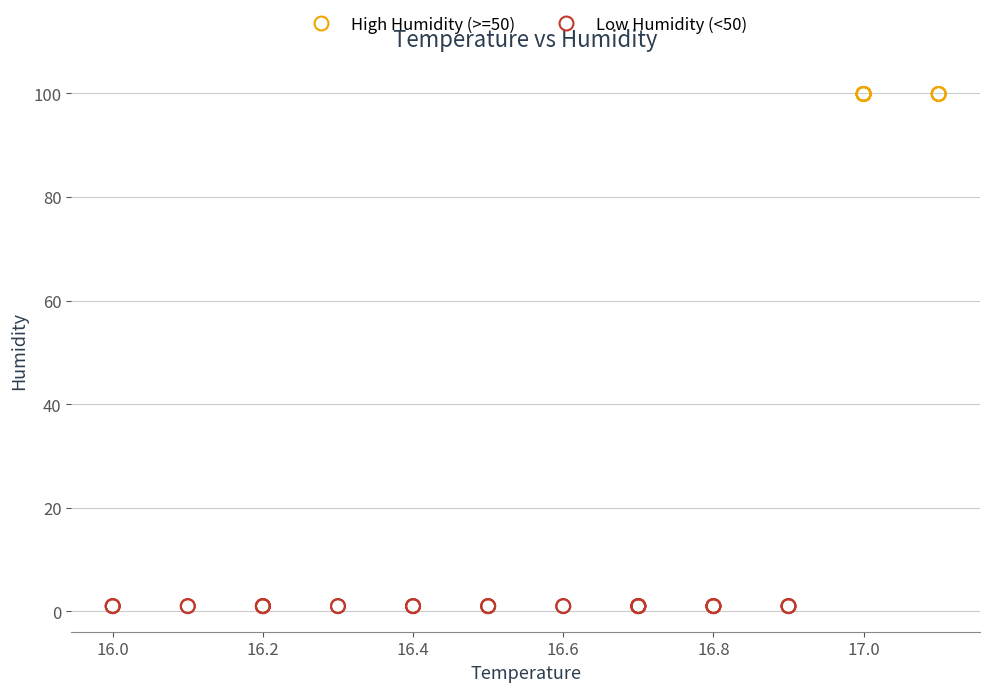

Which series contains the highest Y value?

High Humidity (>=50)